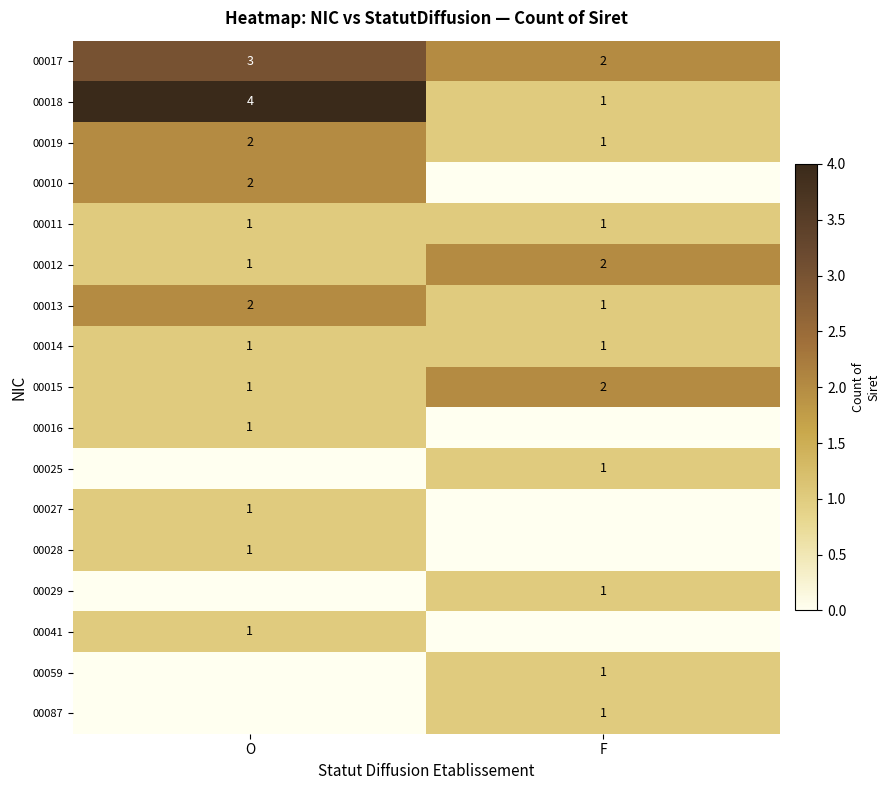

Rank the categories by 00018 value from highest to lowest.

O, F